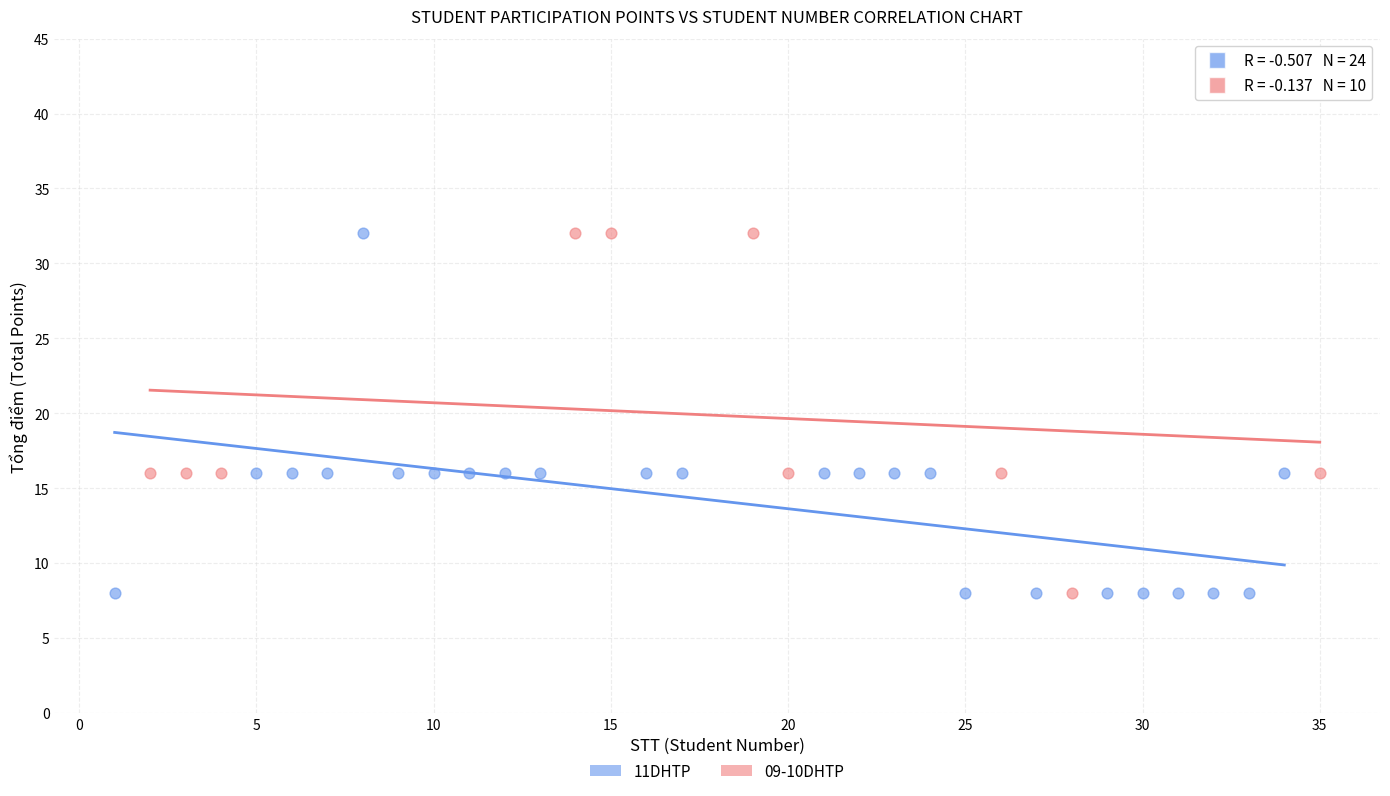

What are all the series names shown in the legend?

11DHTP, 09-10DHTP